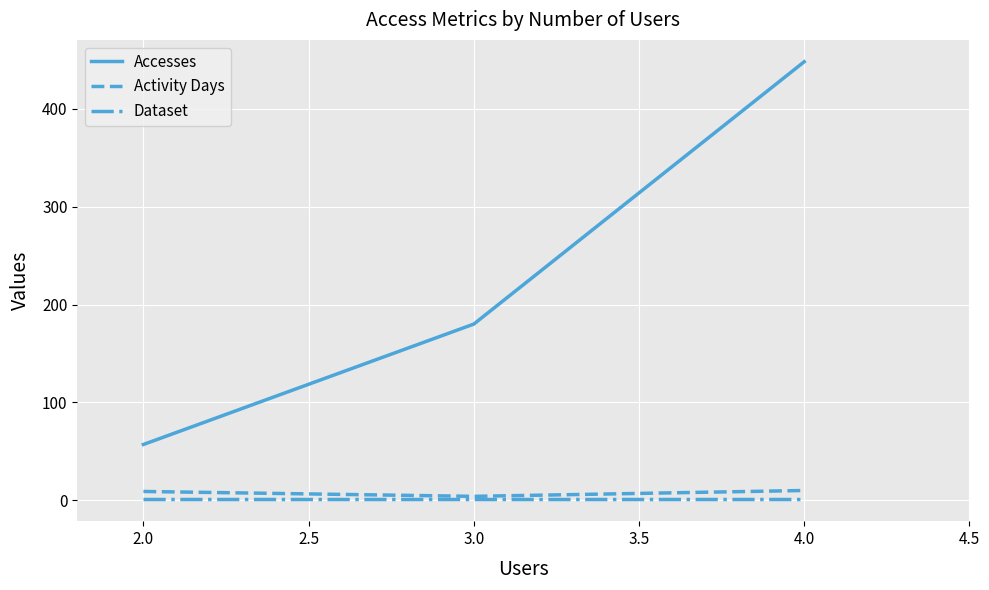

At which category is the sum across all series the highest?

4.0